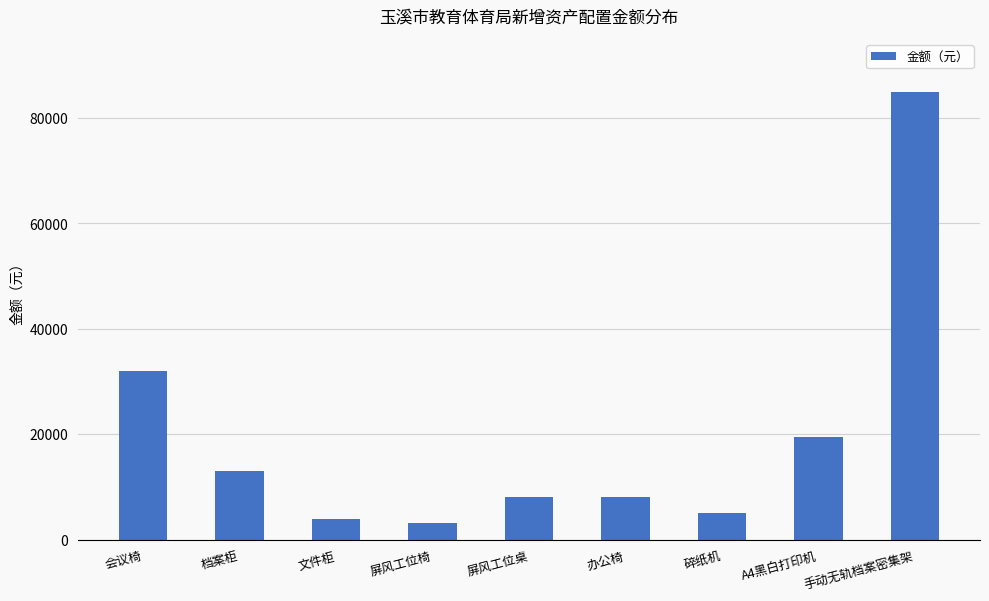

What is the maximum value shown in the chart?

85000